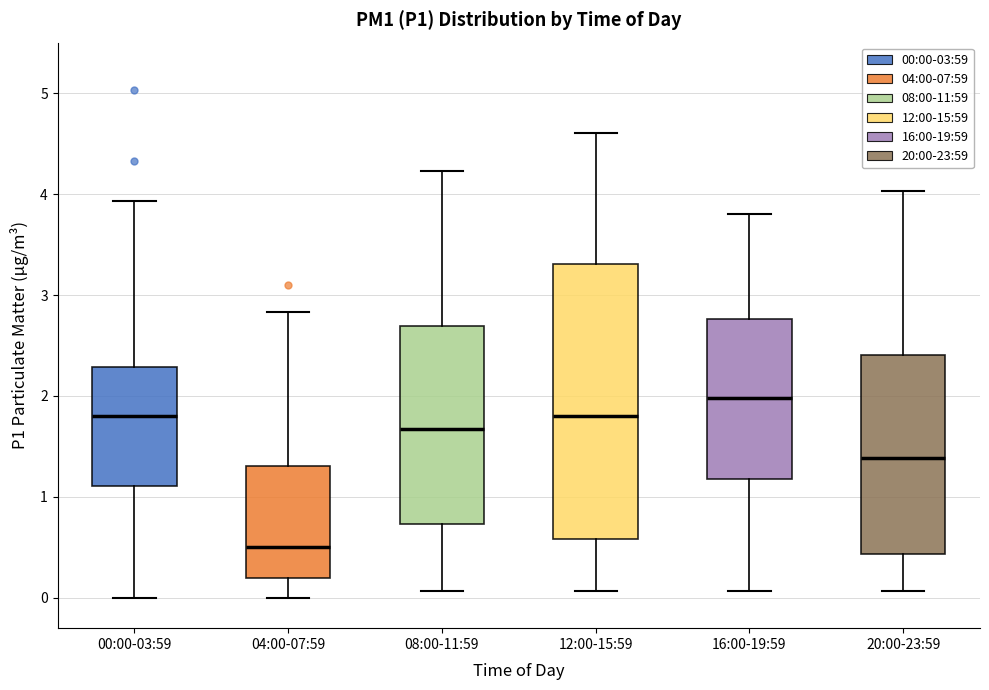

Reading left to right, read every box against the y-axis: the position of its median line, the range the box covers, and the ends of its whiskers. The values are not printed on the chart, so give them approximately, as read against the axis.

00:00-03:59: median 1.8, box 1.1 to 2.3, whiskers 0.0 to 3.9
04:00-07:59: median 0.5, box 0.2 to 1.3, whiskers 0.0 to 2.8
08:00-11:59: median 1.7, box 0.7 to 2.7, whiskers 0.1 to 4.2
12:00-15:59: median 1.8, box 0.6 to 3.3, whiskers 0.1 to 4.6
16:00-19:59: median 2.0, box 1.2 to 2.8, whiskers 0.1 to 3.8
20:00-23:59: median 1.4, box 0.4 to 2.4, whiskers 0.1 to 4.0